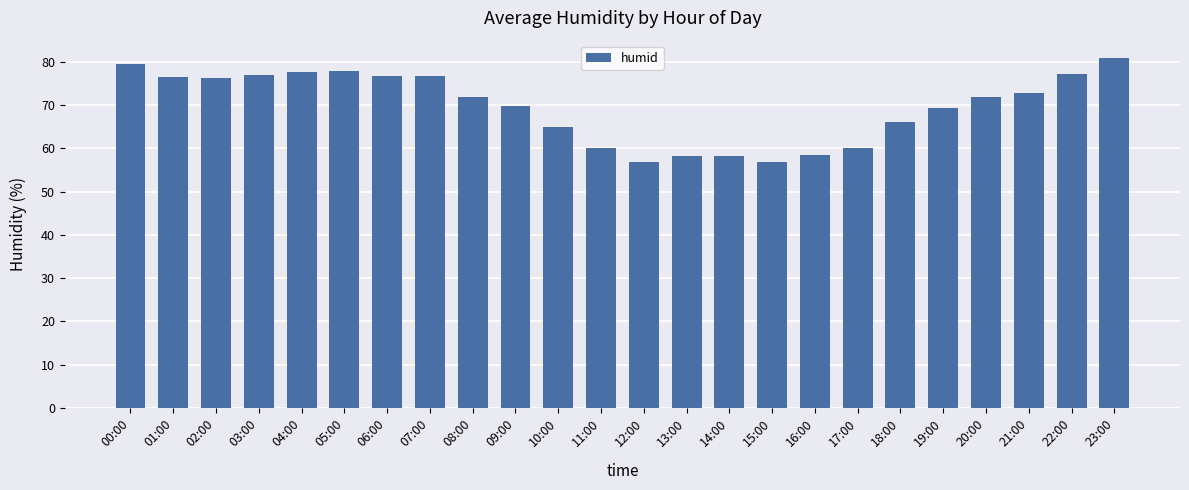

What is the sum of all values?

1670.8